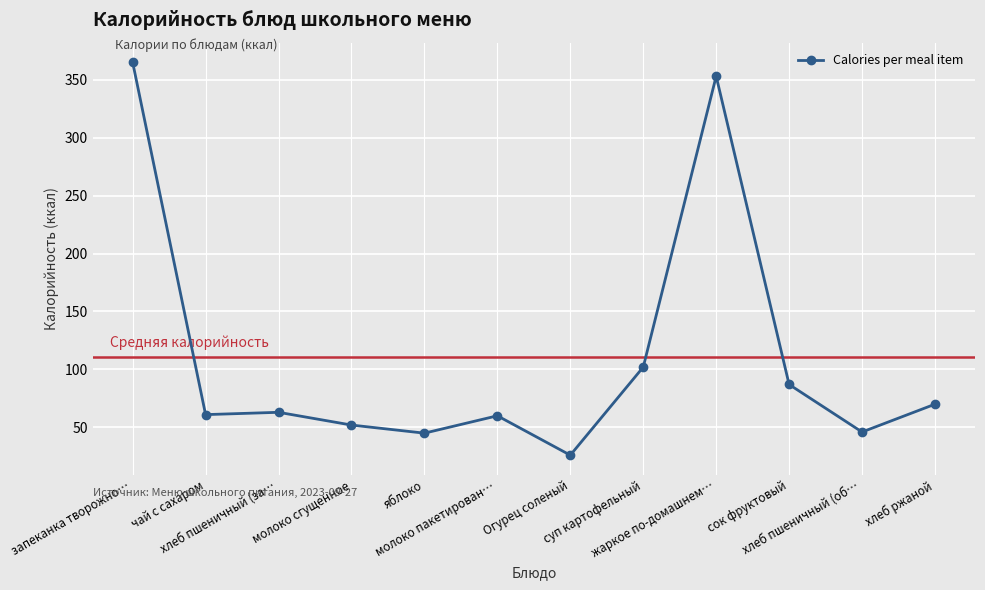

What is the difference between the values at сок фруктовый and молоко пакетирован…?

27